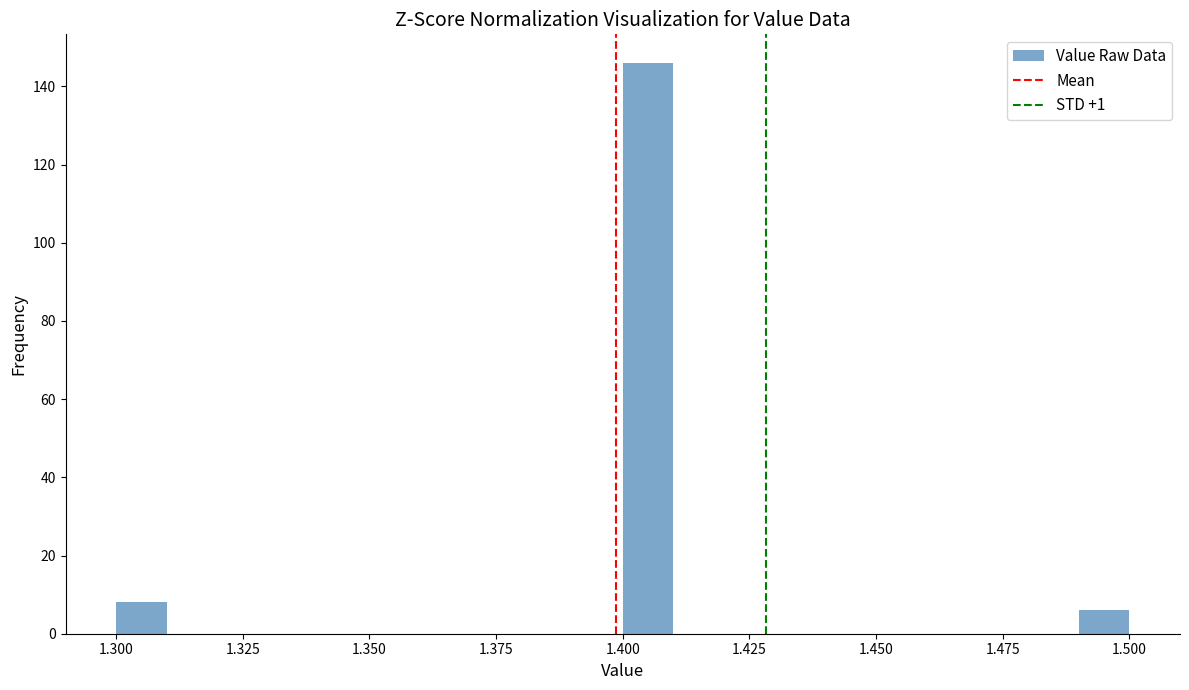

Around what value on the x-axis is the tallest bar? Give the approximate position of its centre, as read against the axis.

1.405